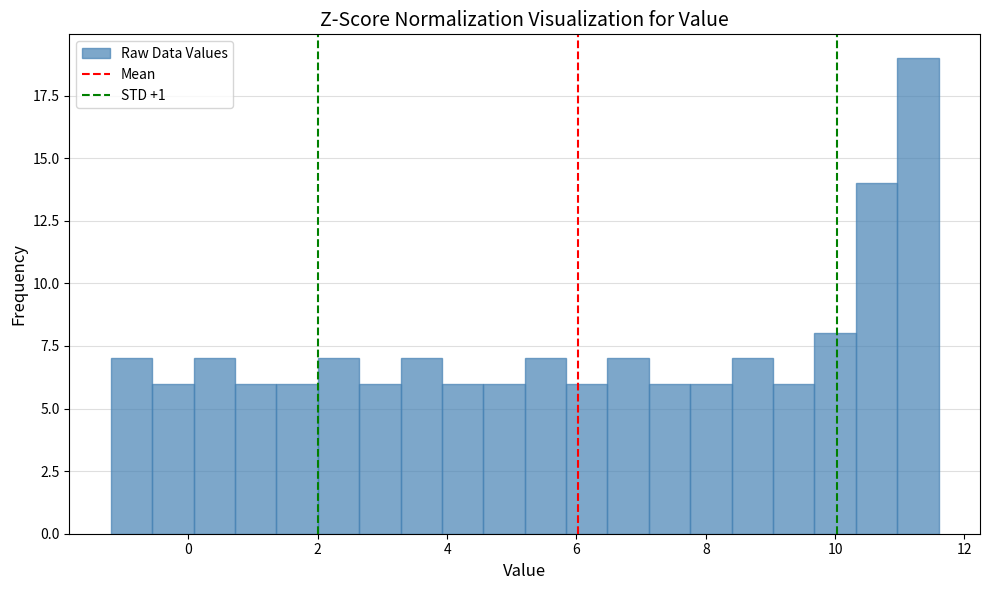

Read against the x-axis, roughly where is the centre of the tallest bar?

11.2